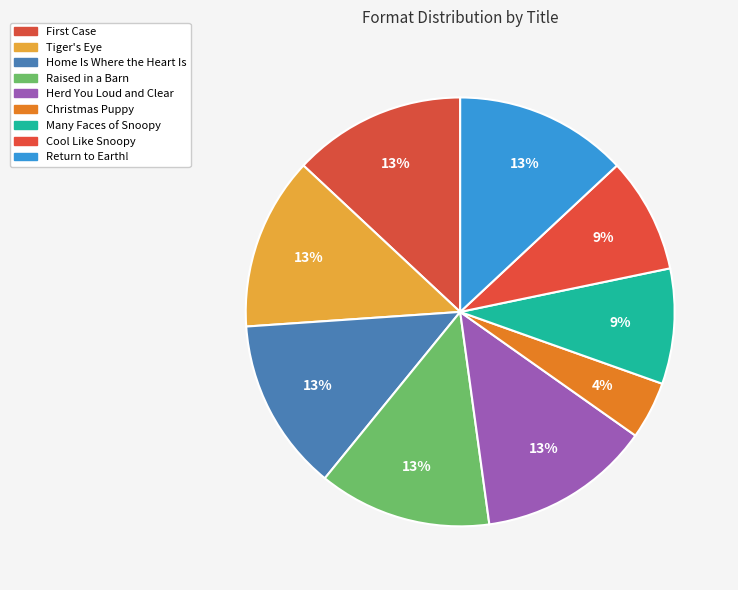

How many slices are in this pie chart?

9